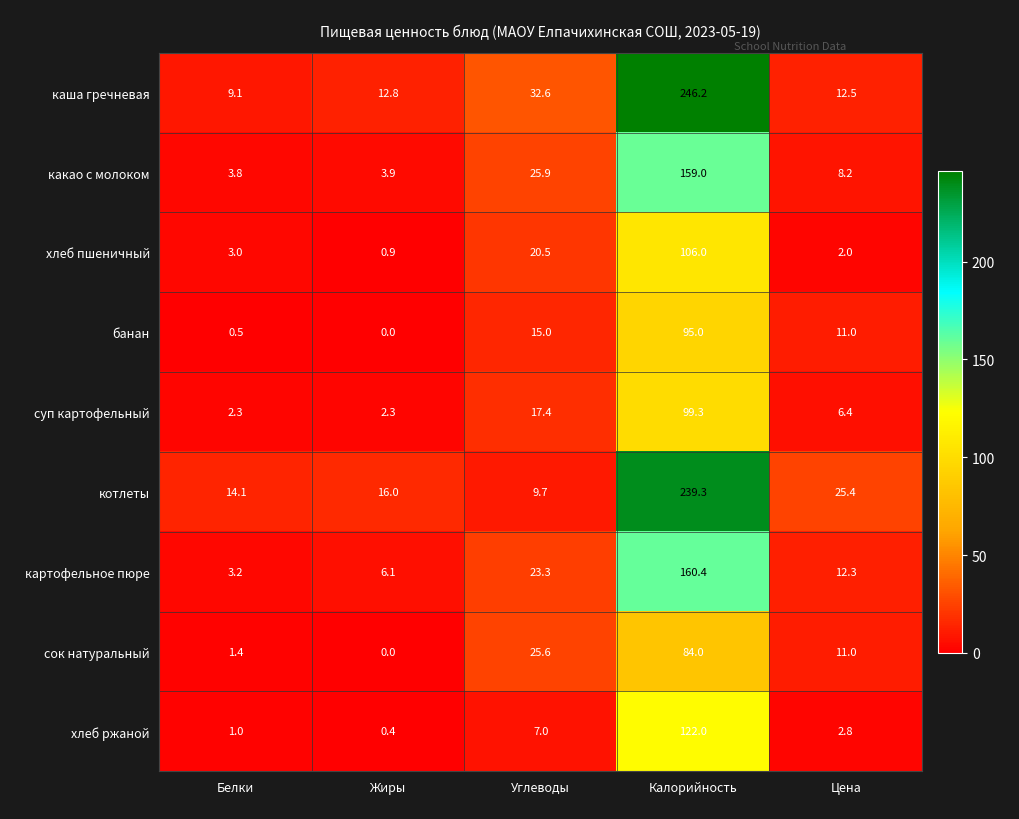

Count the number of categories in the chart.

5